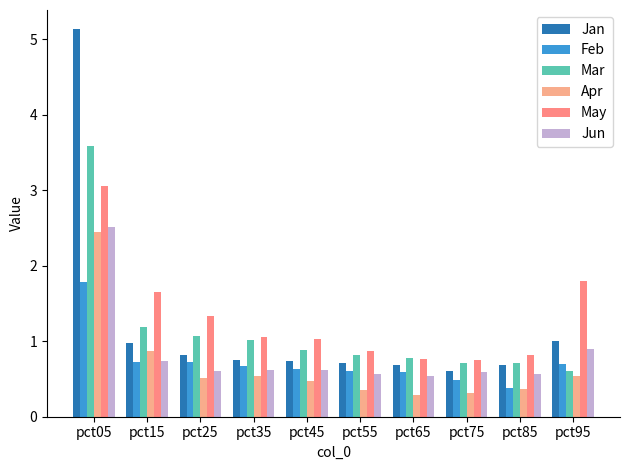

What are all the series names shown in the legend?

Jan, Feb, Mar, Apr, May, Jun